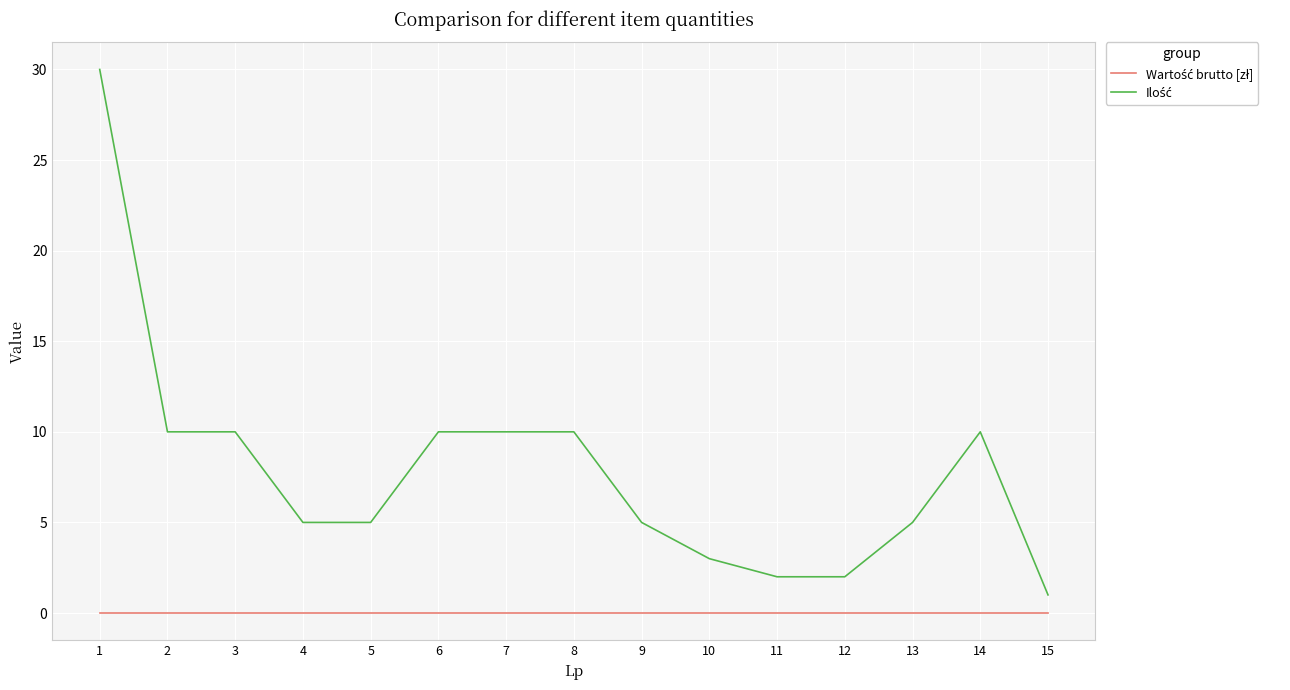

What is the average value of the Ilość series?

8